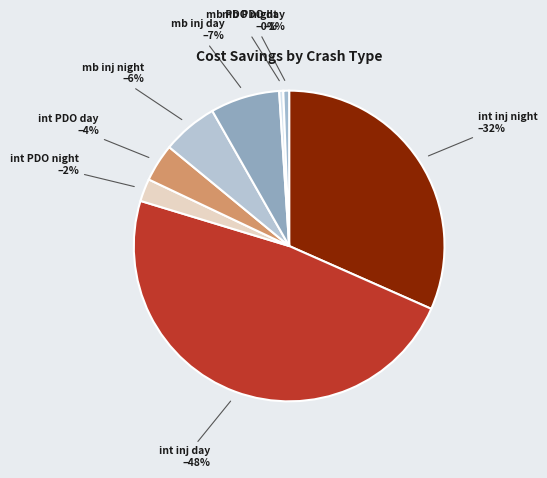

Count the number of slices in the pie.

8